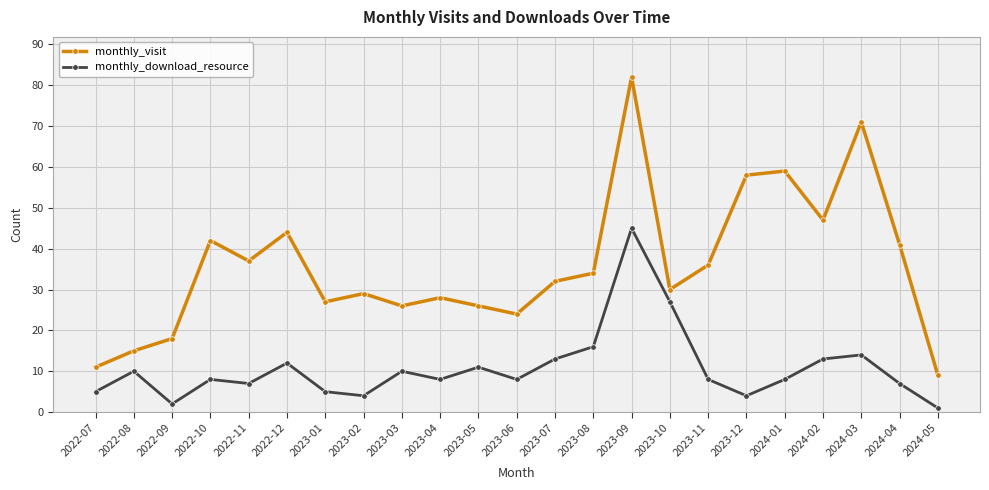

What is the difference between the maximum and minimum values in the monthly_visit series?

73